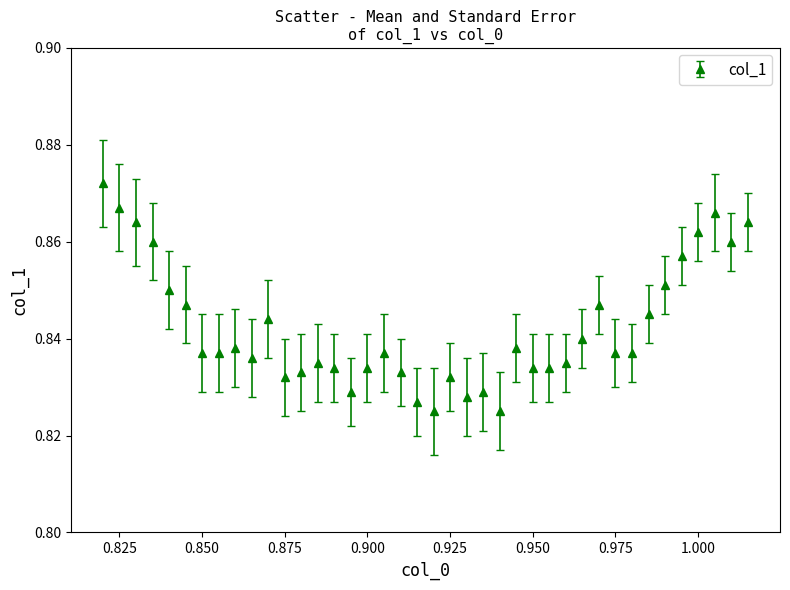

True or false: the data has more than 0 interior local peaks.

True